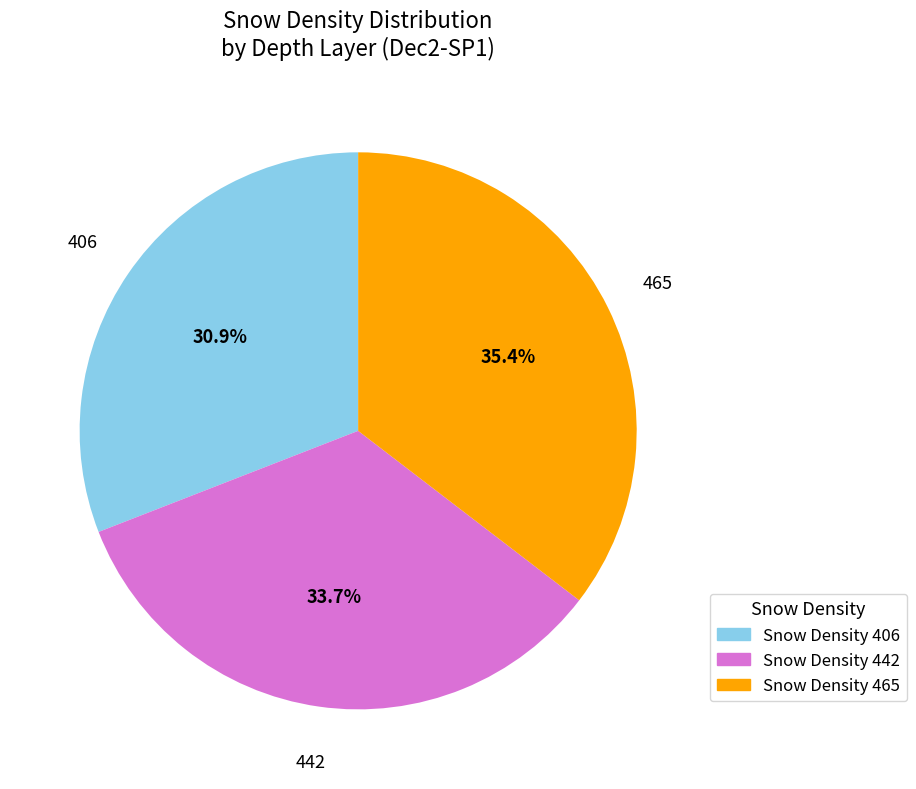

Count the number of slices in the pie.

3